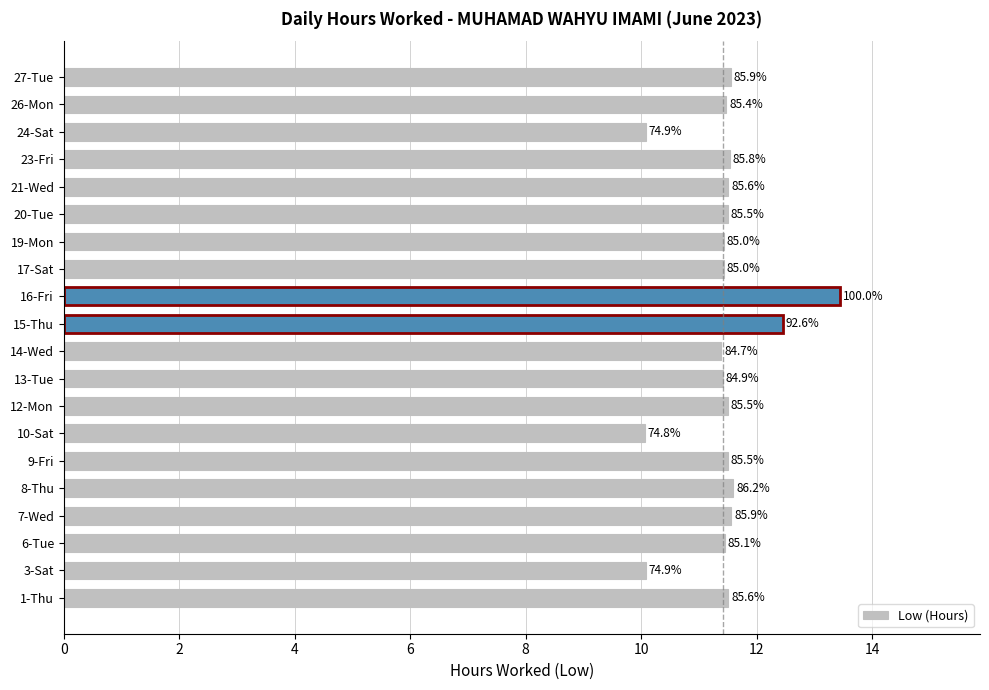

How many bars are there in total?

20